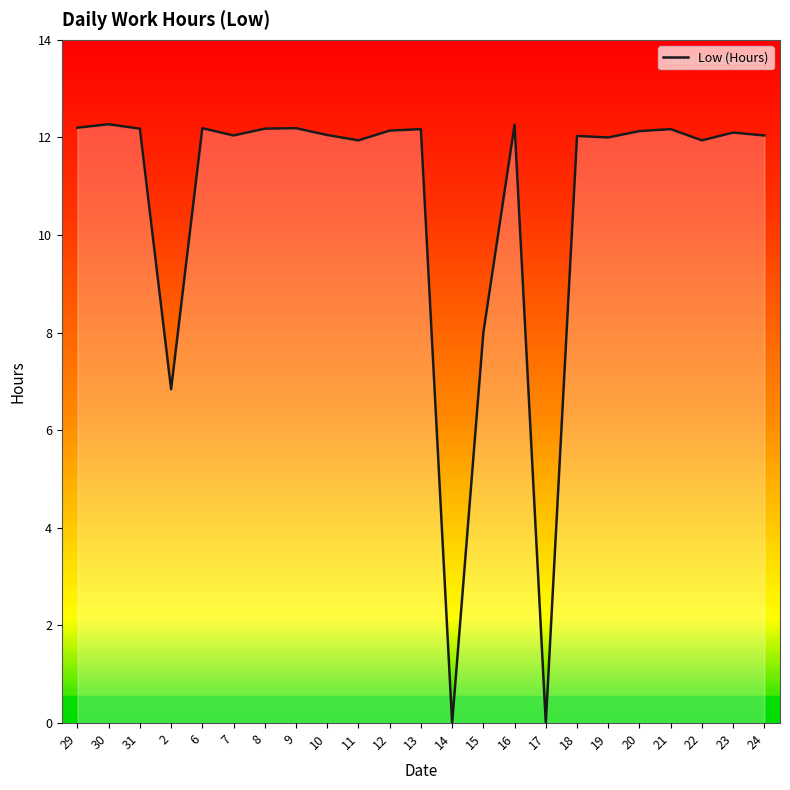

Where is the first local minimum?

2